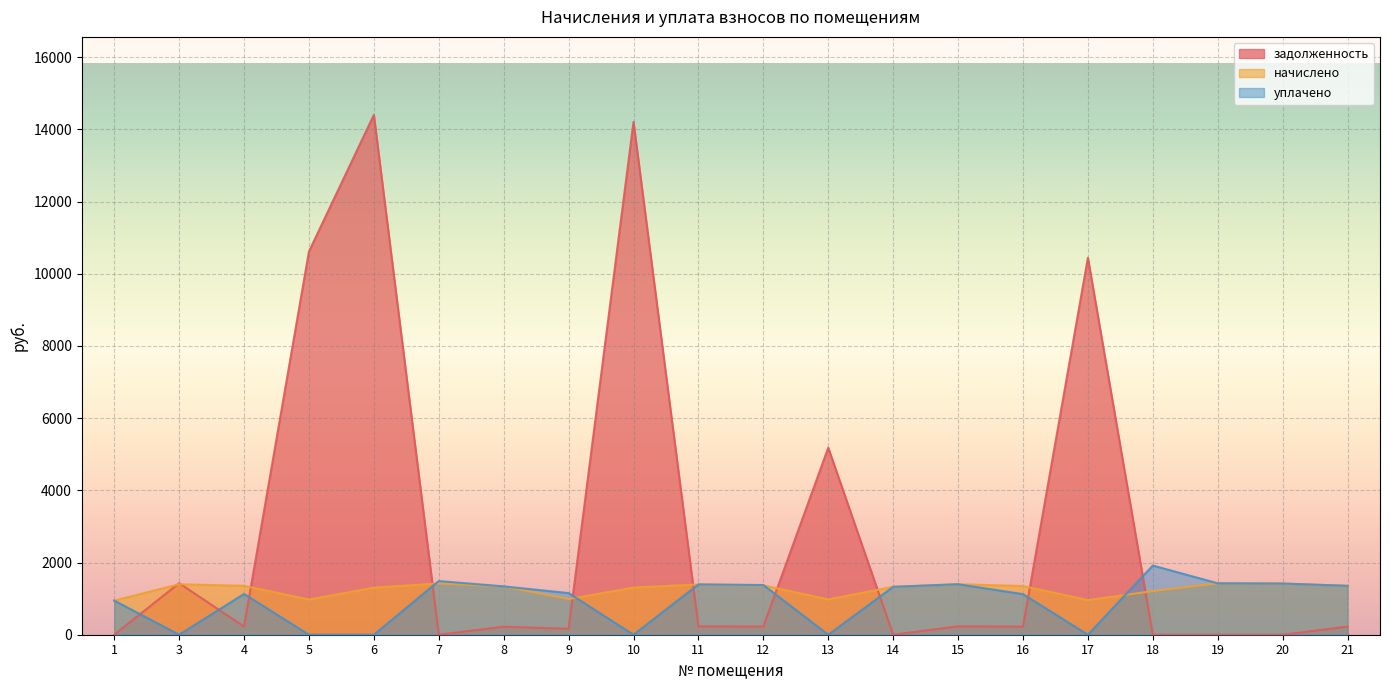

How many times do начислено and задолженность cross each other?

10